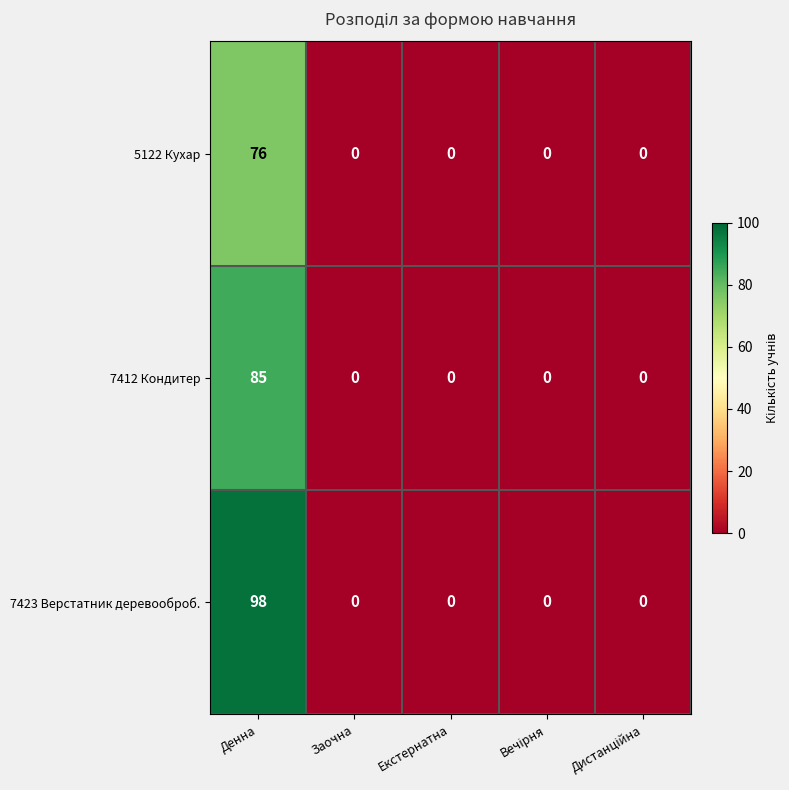

Is it true that 5122 Кухар equals 39 at Екстернатна?

False